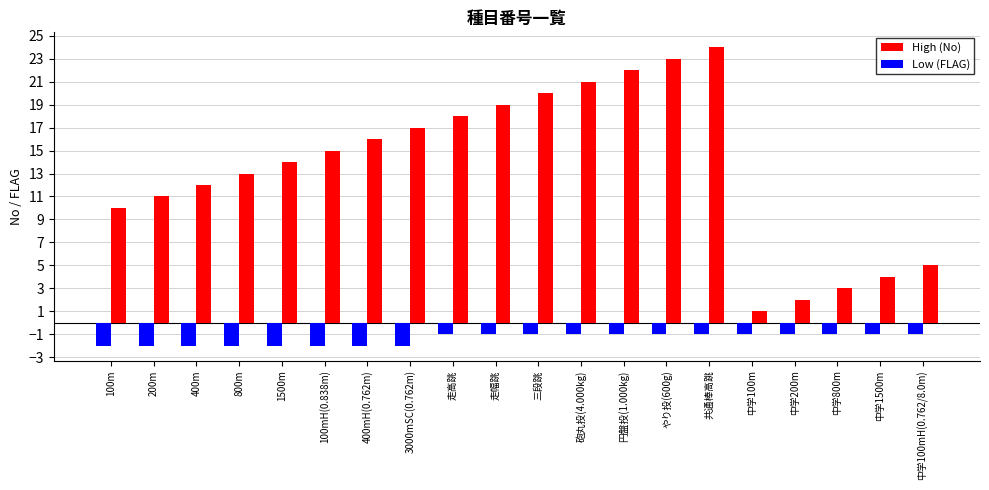

How many series are shown in this chart?

2